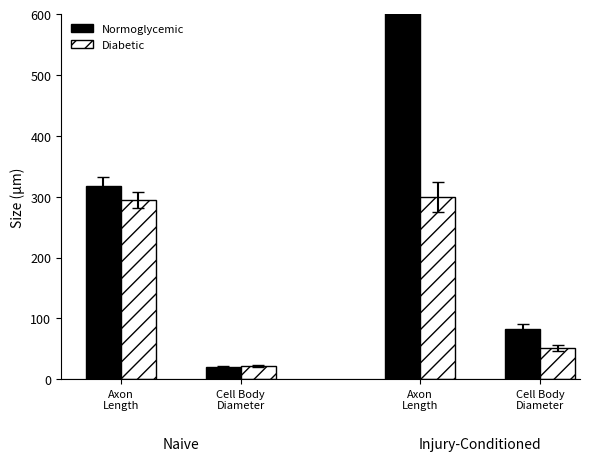

List the labels in order of Diabetic value, largest first.

Axon
Length, Cell Body
Diameter